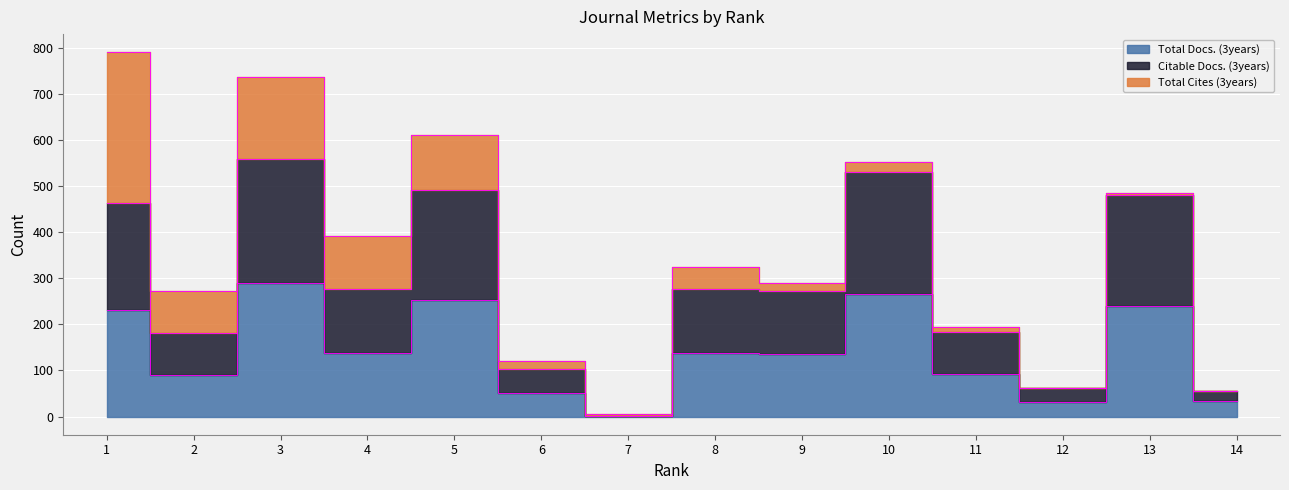

How many values in the Citable Docs. (3years) series are below 276?

7